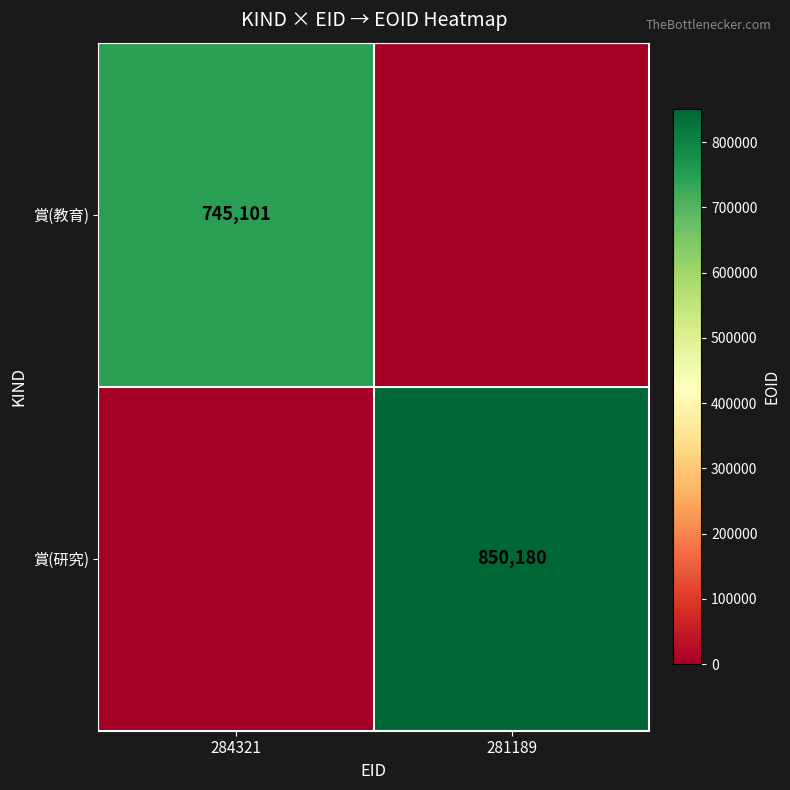

Is it true that 賞(教育) equals 1086137 at 284321?

False